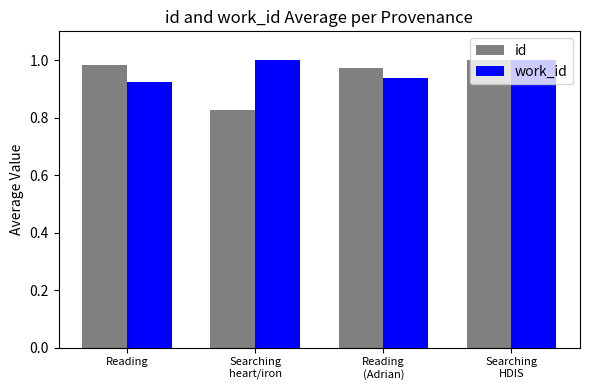

Rank the series at Reading from highest to lowest value.

id, work_id